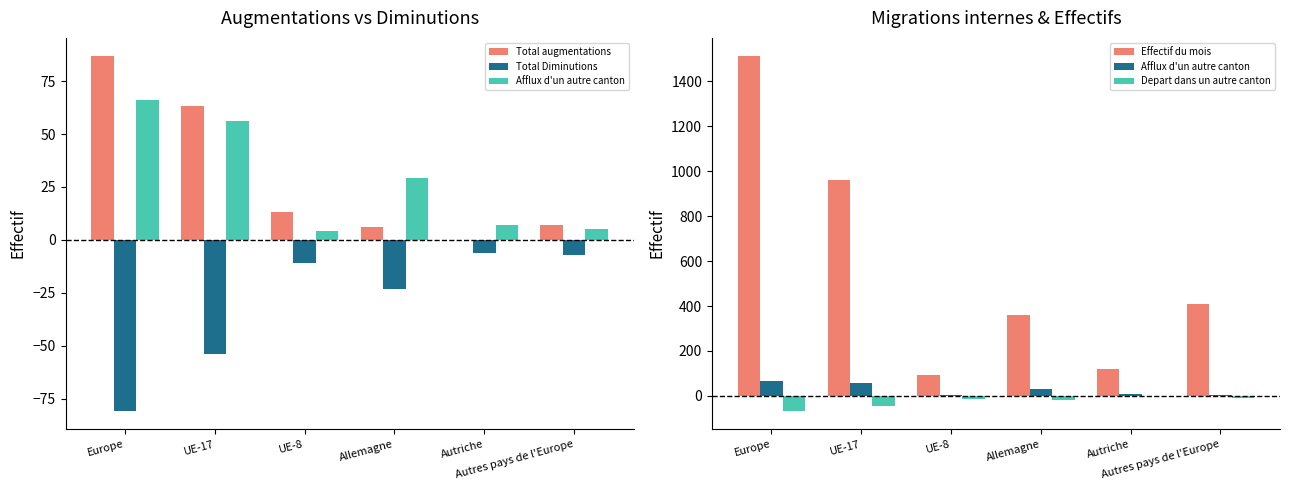

Reading left to right, extract all data points from this chart.

Total augmentations: Europe=87	UE-17=63	UE-8=13	Allemagne=6	Autriche=0	Autres pays de l'Europe=7
Total Diminutions: Europe=-81	UE-17=-54	UE-8=-11	Allemagne=-23	Autriche=-6	Autres pays de l'Europe=-7
Afflux d'un autre canton: Europe=66	UE-17=56	UE-8=4	Allemagne=29	Autriche=7	Autres pays de l'Europe=5
Effectif du mois: Europe=1515	UE-17=961	UE-8=91	Allemagne=359	Autriche=119	Autres pays de l'Europe=409
Depart dans un autre canton: Europe=-69	UE-17=-43	UE-8=-15	Allemagne=-18	Autriche=-2	Autres pays de l'Europe=-11